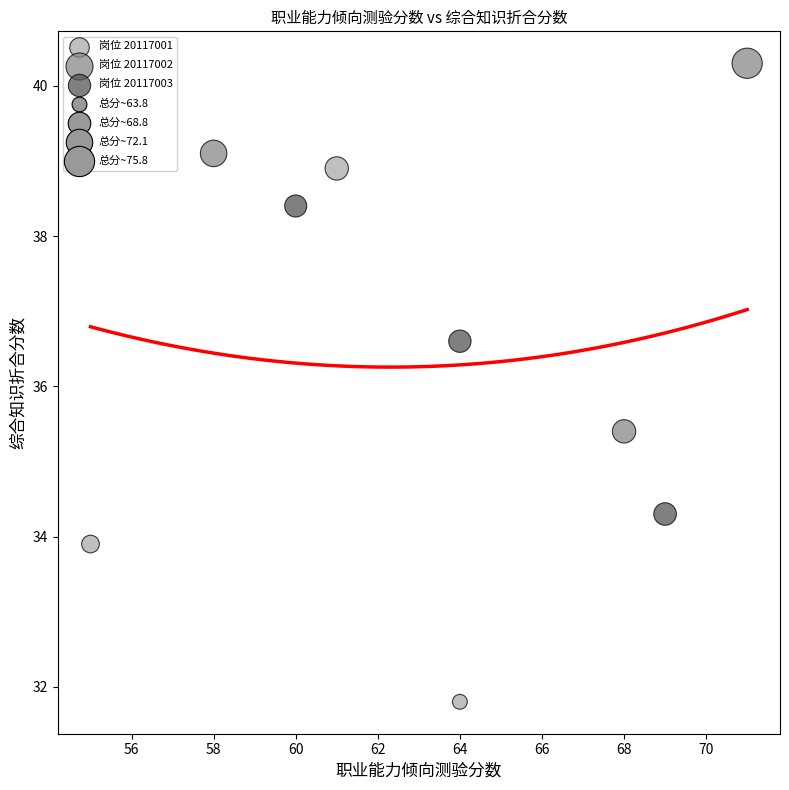

Which series contains the lowest Y value?

岗位 20117001